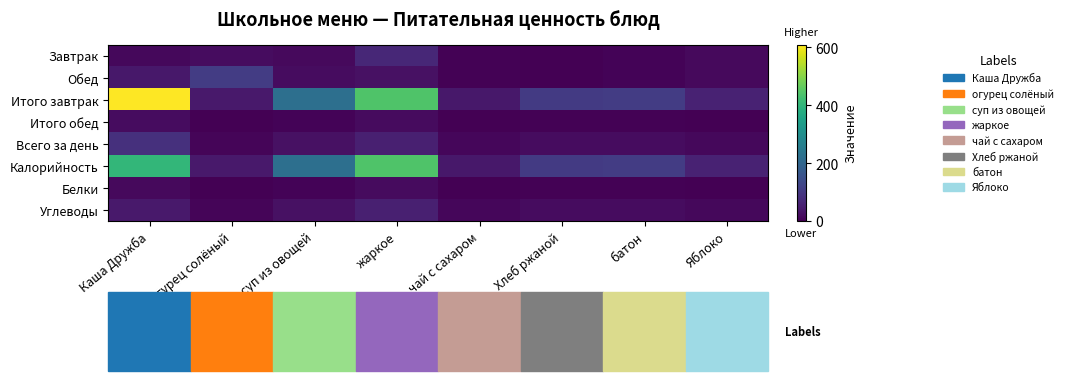

Reading left to right, what are all the values shown in this chart?

Завтрак: Каша Дружба=14.3	огурец солёный=20.0	суп из овощей=16.5	жаркое=67.1	чай с сахаром=2.5	Хлеб ржаной=2.3	батон=6.3	Яблоко=16.5
Обед: Каша Дружба=39.6	огурец солёный=108.4	суп из овощей=19.3	жаркое=27.9	чай с сахаром=2.5	Хлеб ржаной=2.3	батон=6.3	Яблоко=16.5
Итого завтрак: Каша Дружба=610.0	огурец солёный=41.6	суп из овощей=223.5	жаркое=442.7	чай с сахаром=39.8	Хлеб ржаной=104.6	батон=107.4	Яблоко=58.8
Итого обед: Каша Дружба=19.3	огурец солёный=1.4	суп из овощей=5.1	жаркое=18.1	чай с сахаром=0.0	Хлеб ржаной=3.3	батон=3.0	Яблоко=0.5
Всего за день: Каша Дружба=85.6	огурец солёный=8.3	суп из овощей=28.1	жаркое=52.9	чай с сахаром=9.7	Хлеб ржаной=21.2	батон=20.6	Яблоко=12.7
Калорийность: Каша Дружба=404.1	огурец солёный=41.6	суп из овощей=223.5	жаркое=442.7	чай с сахаром=39.8	Хлеб ржаной=104.6	батон=107.4	Яблоко=58.8
Белки: Каша Дружба=15.8	огурец солёный=1.4	суп из овощей=5.1	жаркое=18.1	чай с сахаром=0.0	Хлеб ржаной=3.3	батон=3.0	Яблоко=0.5
Углеводы: Каша Дружба=42.6	огурец солёный=8.3	суп из овощей=28.1	жаркое=52.9	чай с сахаром=9.7	Хлеб ржаной=21.2	батон=20.6	Яблоко=12.7